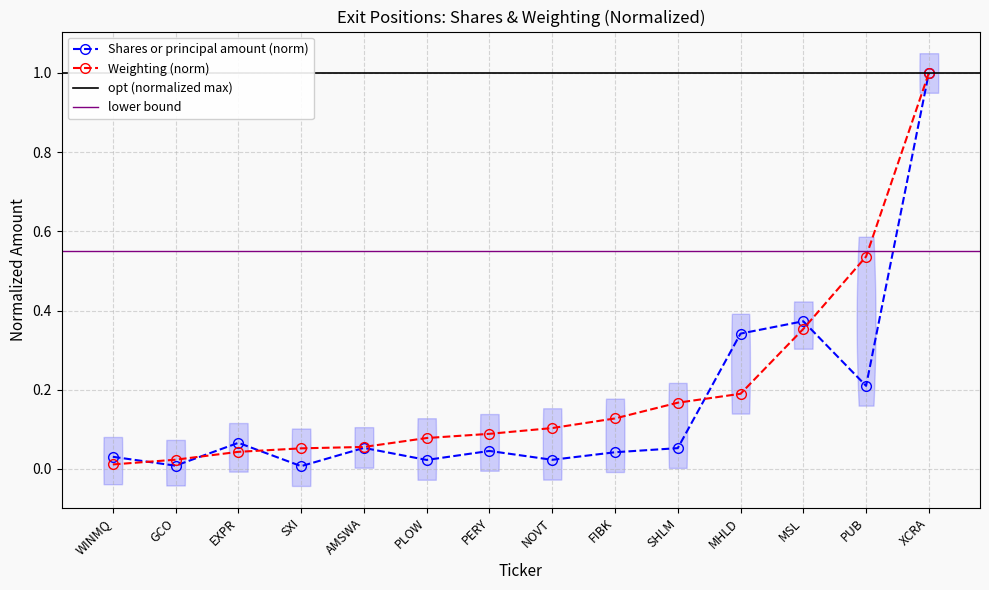

What is the difference between the maximum and second lowest values in the Shares or principal amount series?

1.0